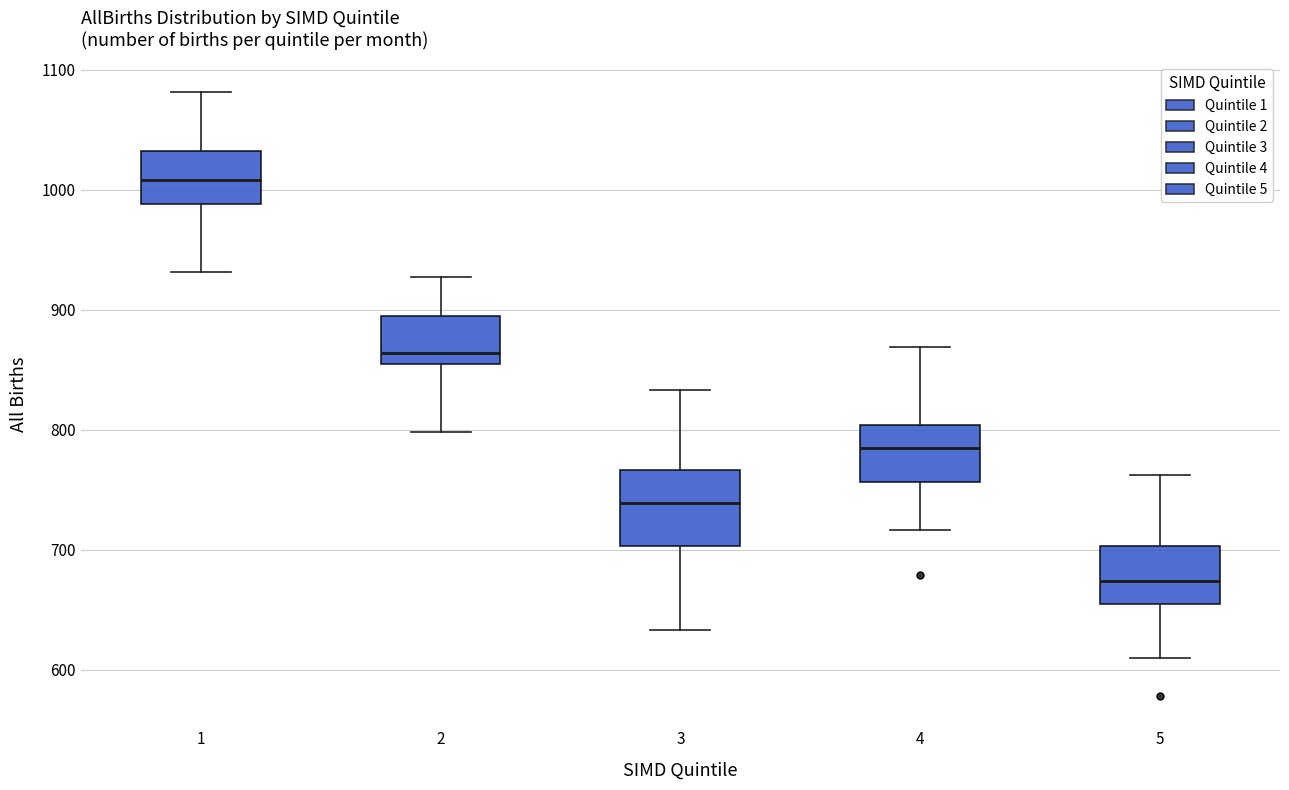

Reading left to right, transcribe this box plot: for each box, give where its median line is, the range the box spans, and where its two whiskers end, as read against the y-axis. The values are not printed on the chart, so give them approximately, as read against the axis.

1: median 1010, box 990 to 1030, whiskers 930 to 1080
2: median 860 (just above the box's lower edge), box 860 to 900, whiskers 800 to 930
3: median 740, box 700 to 770, whiskers 630 to 830
4: median 790, box 760 to 800, whiskers 720 to 870
5: median 670, box 660 to 700, whiskers 610 to 760